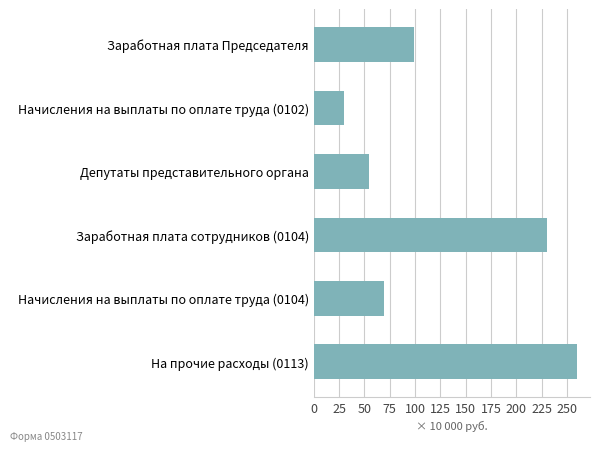

What is the minimum value shown in the chart?

29.9